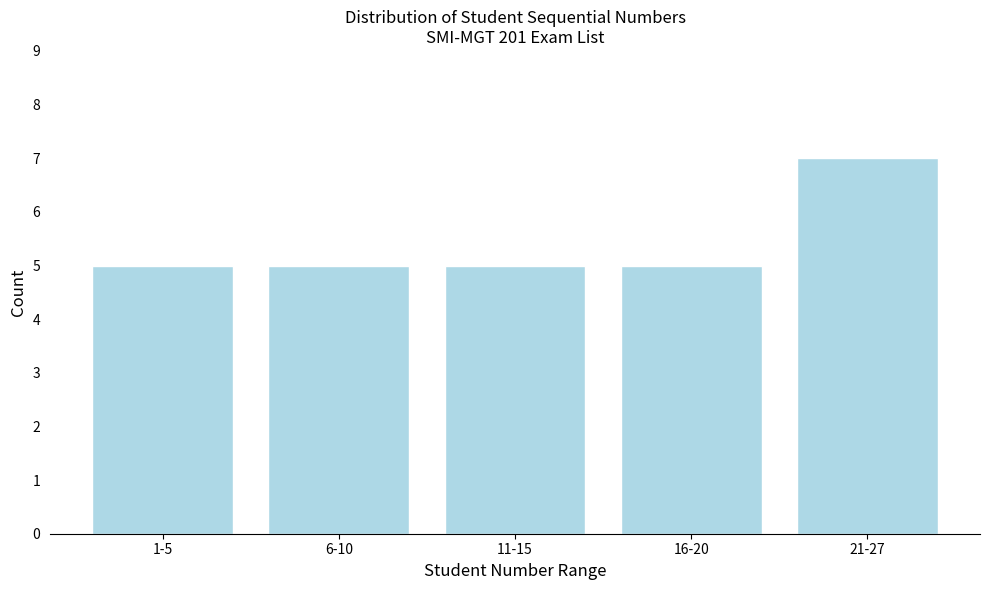

Reading left to right, extract all data points from this chart.

1-5=5	6-10=5	11-15=5	16-20=5	21-27=7